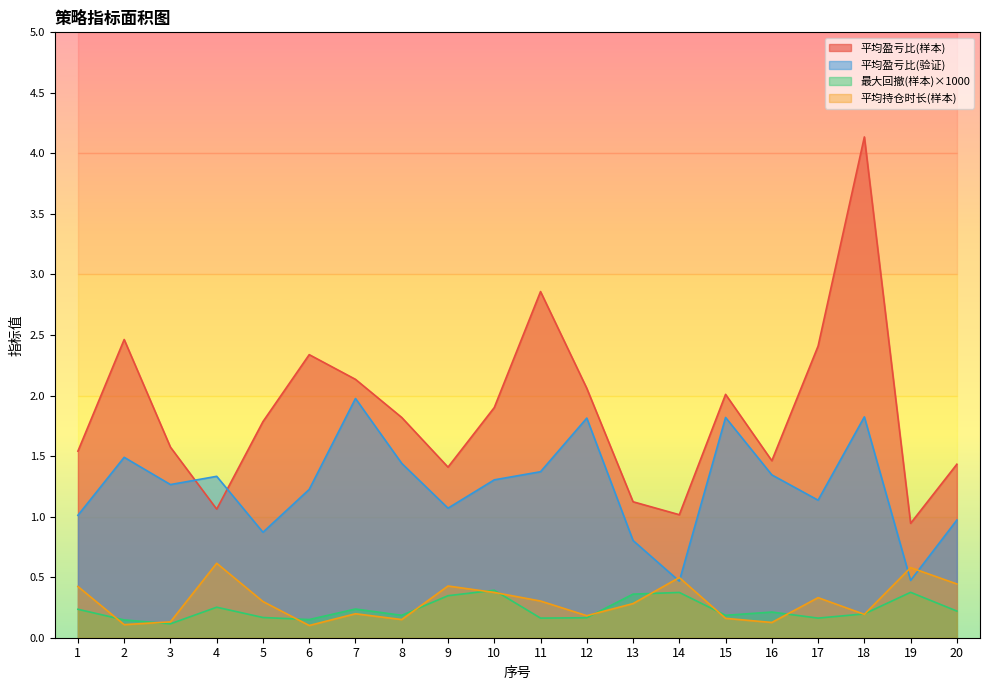

Which has a higher value, 19 or 6?

6